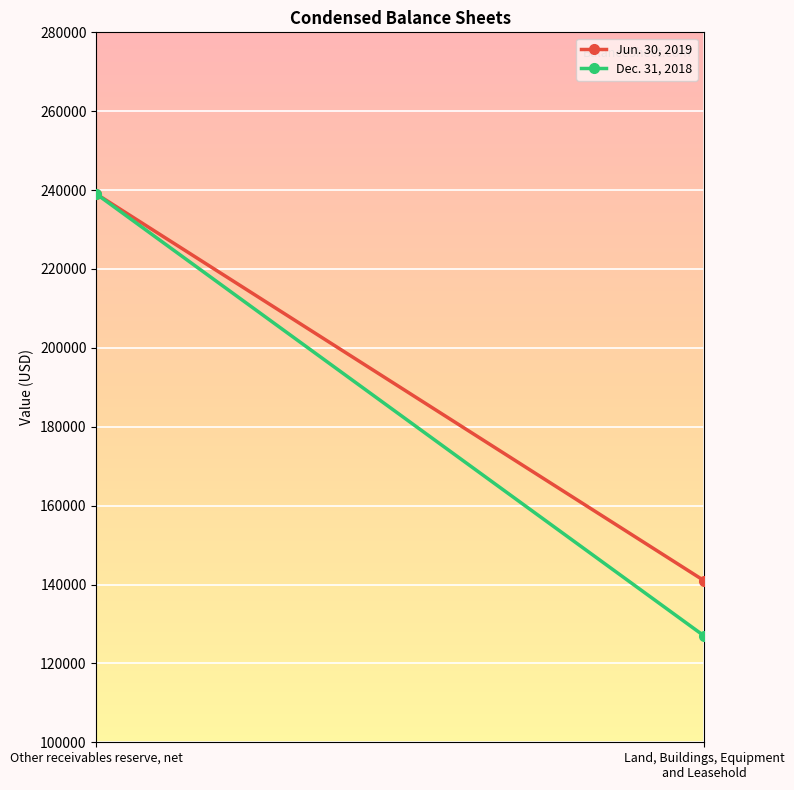

The Dec. 31, 2018 series shows 221151 at Land, Buildings, Equipment and Leasehold. True or false?

False